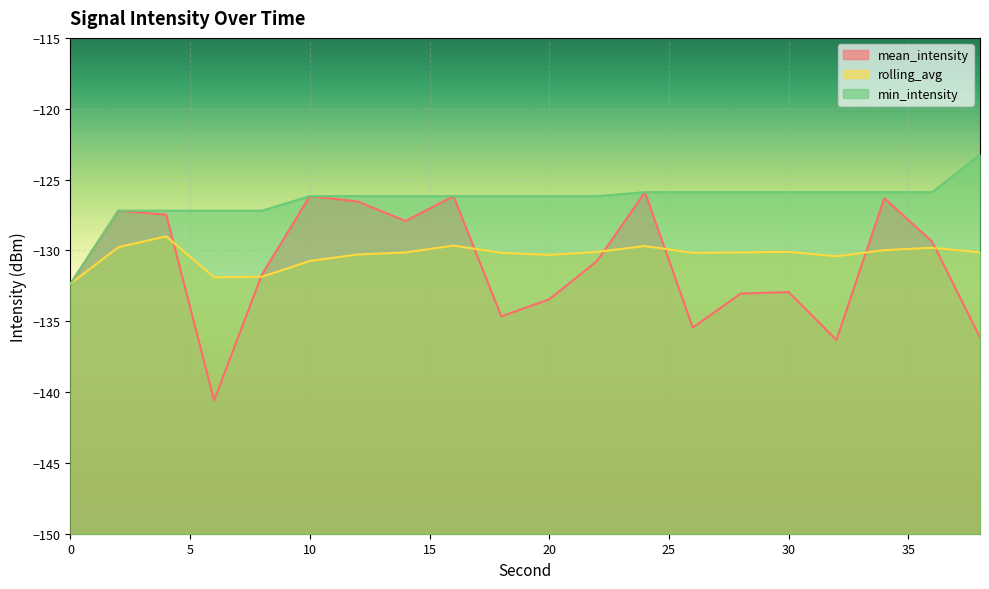

What is the lowest value of the rolling_avg series?

-132.4